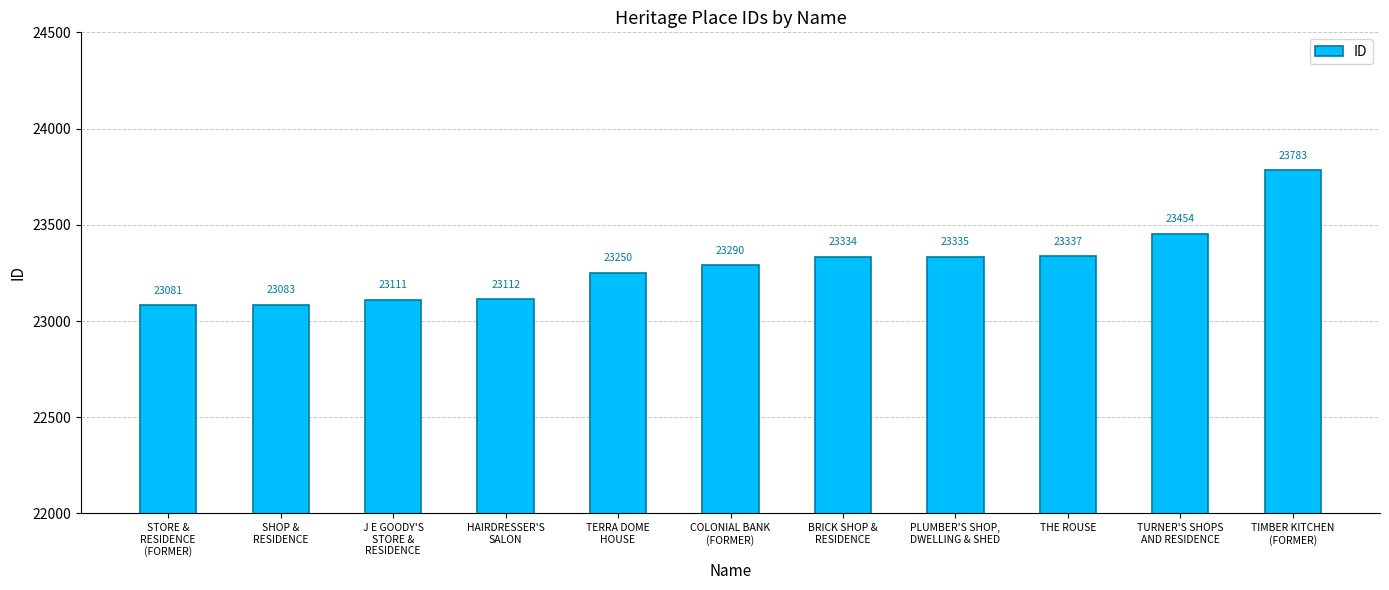

The value at HAIRDRESSER'S
SALON is 23112. True or false?

True